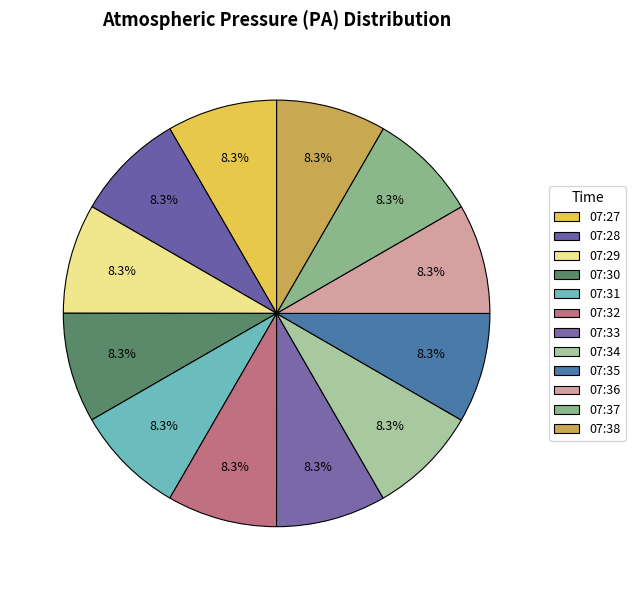

What percentage is the 07:35 slice, to the nearest percent?

8%